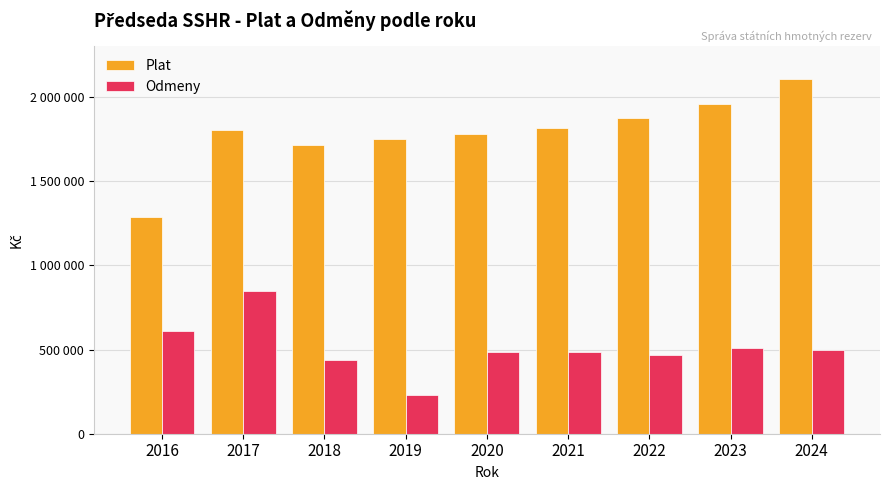

Which category has the highest value across all series?

2024